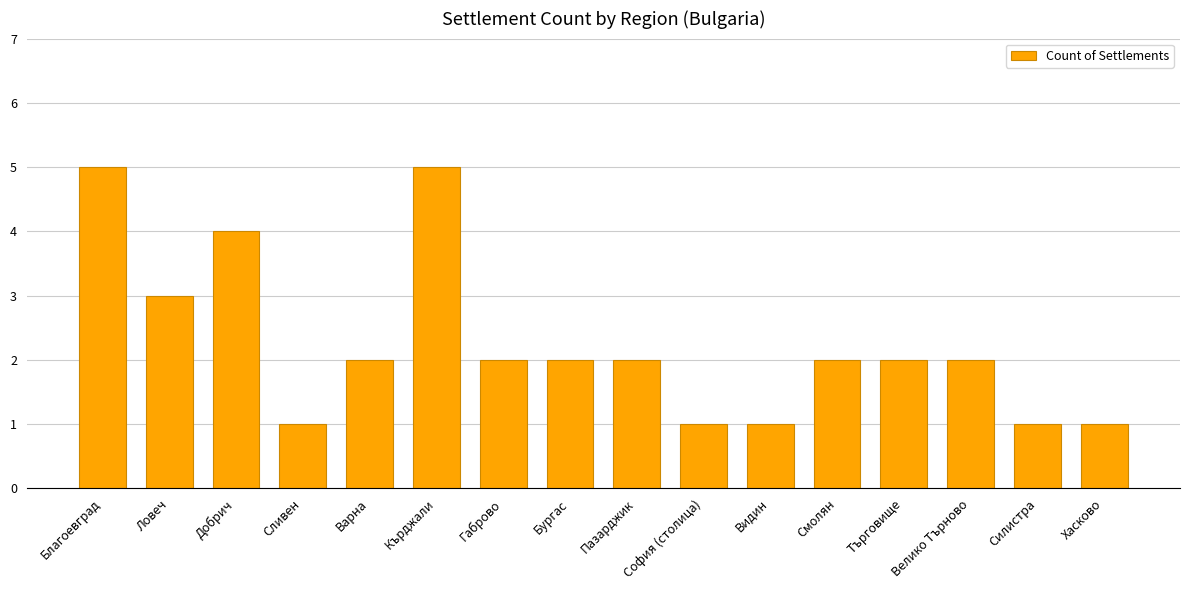

What position from the right is Сливен?

13